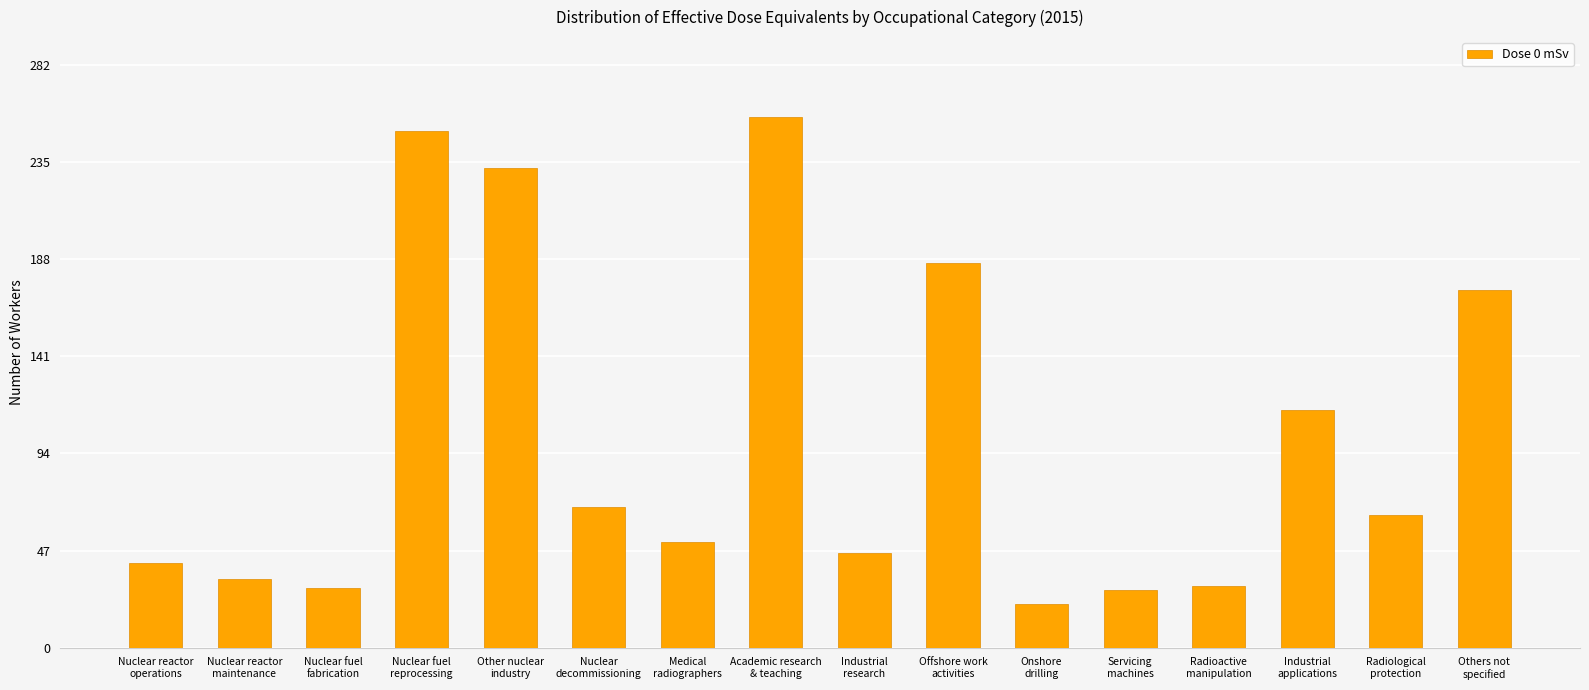

What is the greatest value displayed?

257